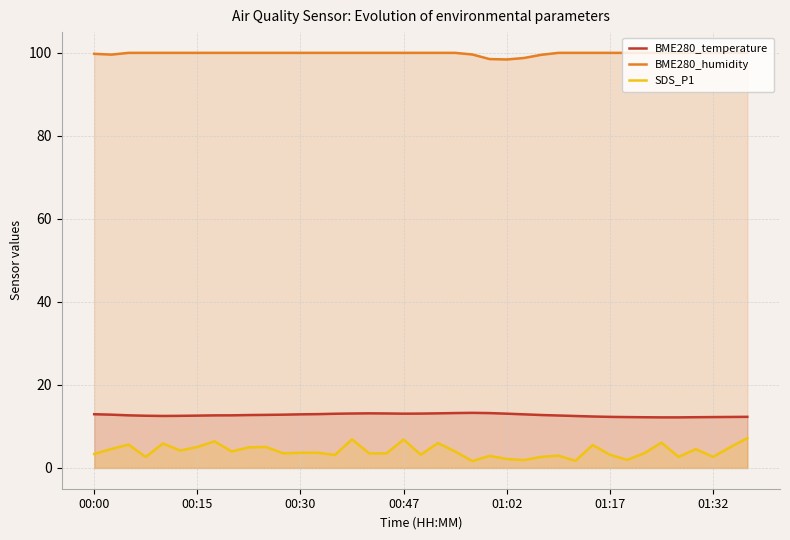

What is the average value of the SDS_P1 series?

4.1